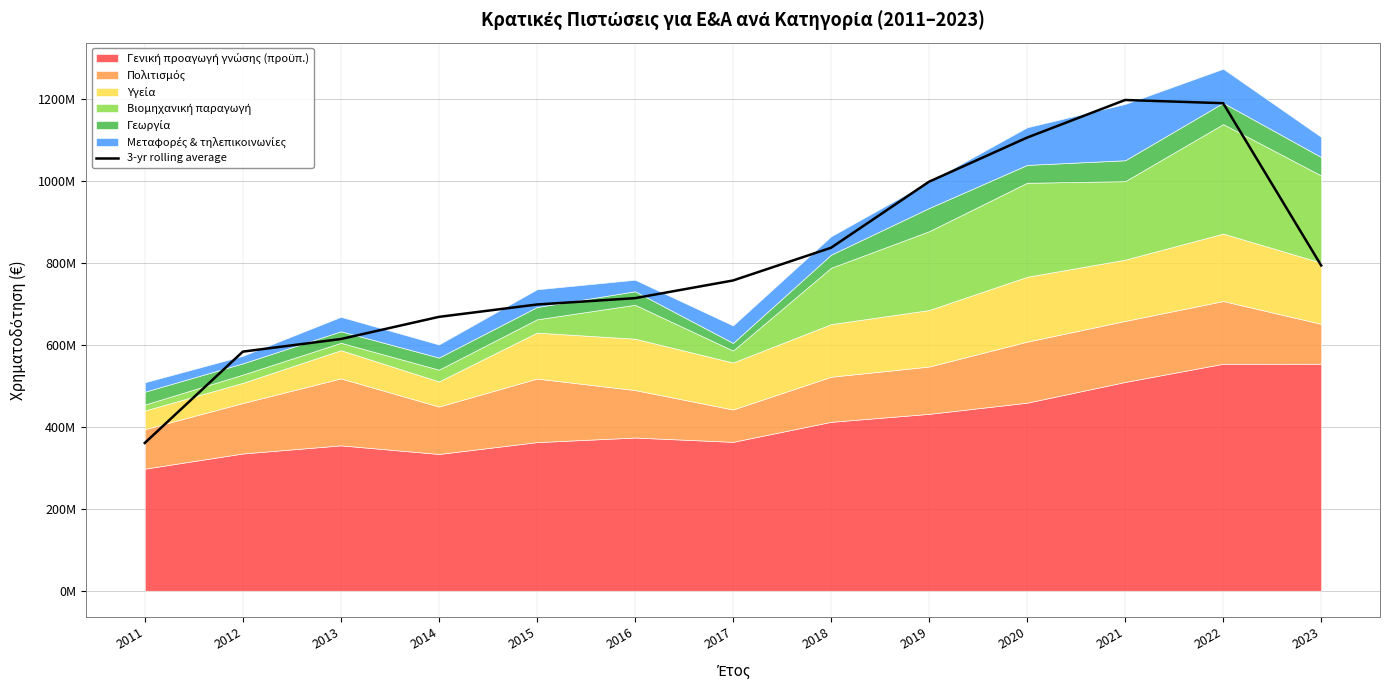

What is the average value?

809572635.1